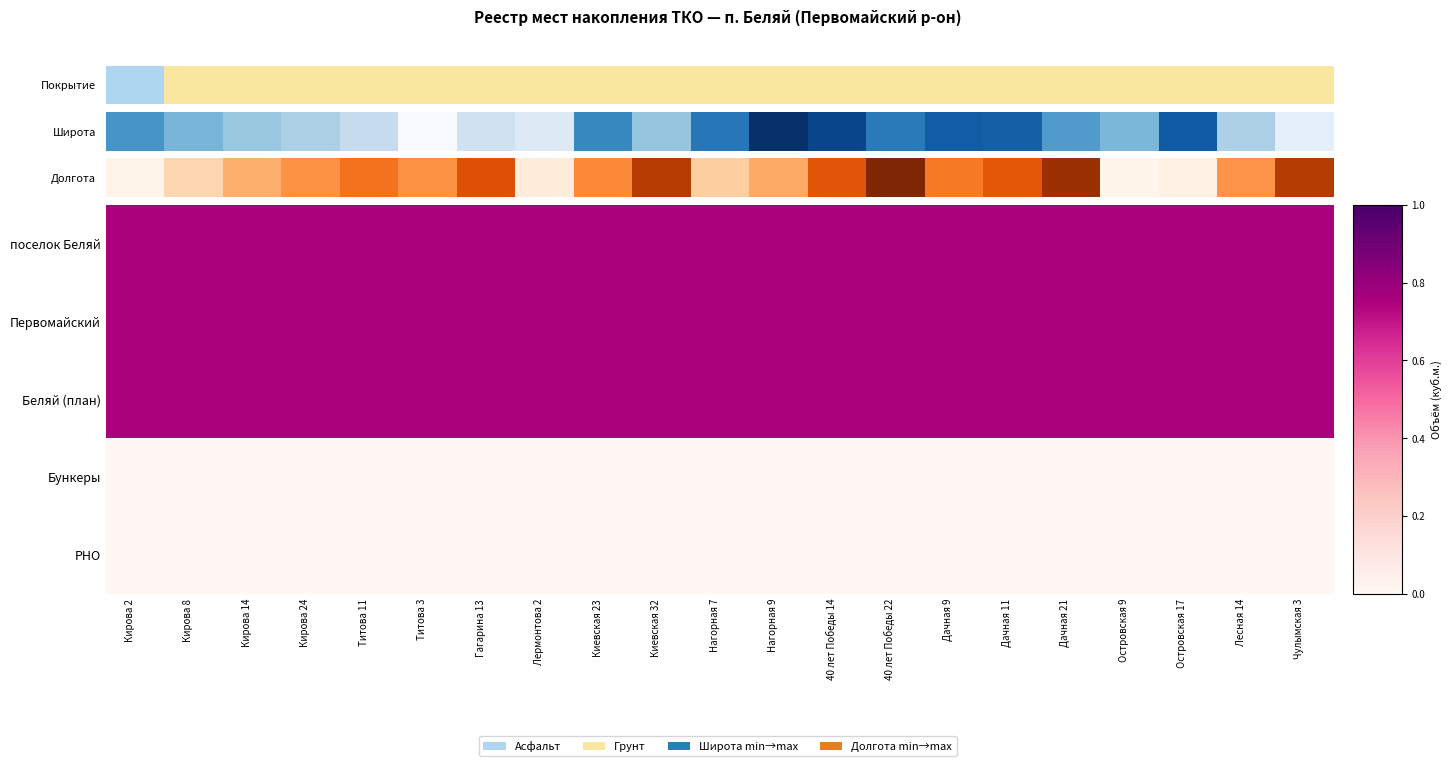

What is the total value across all series at Нагорная 7?

2.2